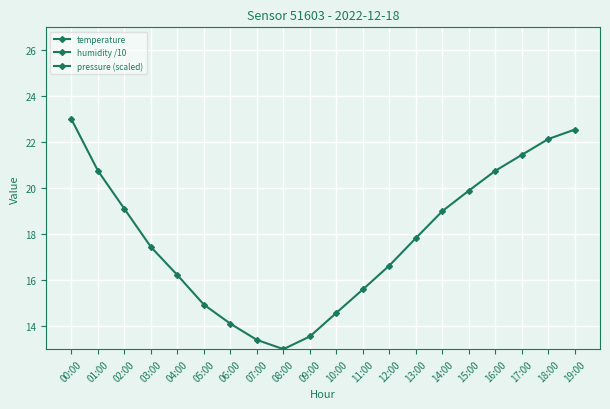

What is the difference between the maximum and minimum values in the temperature series?

3.6